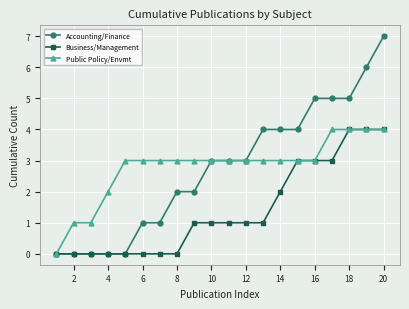

How many series are shown in this chart?

3